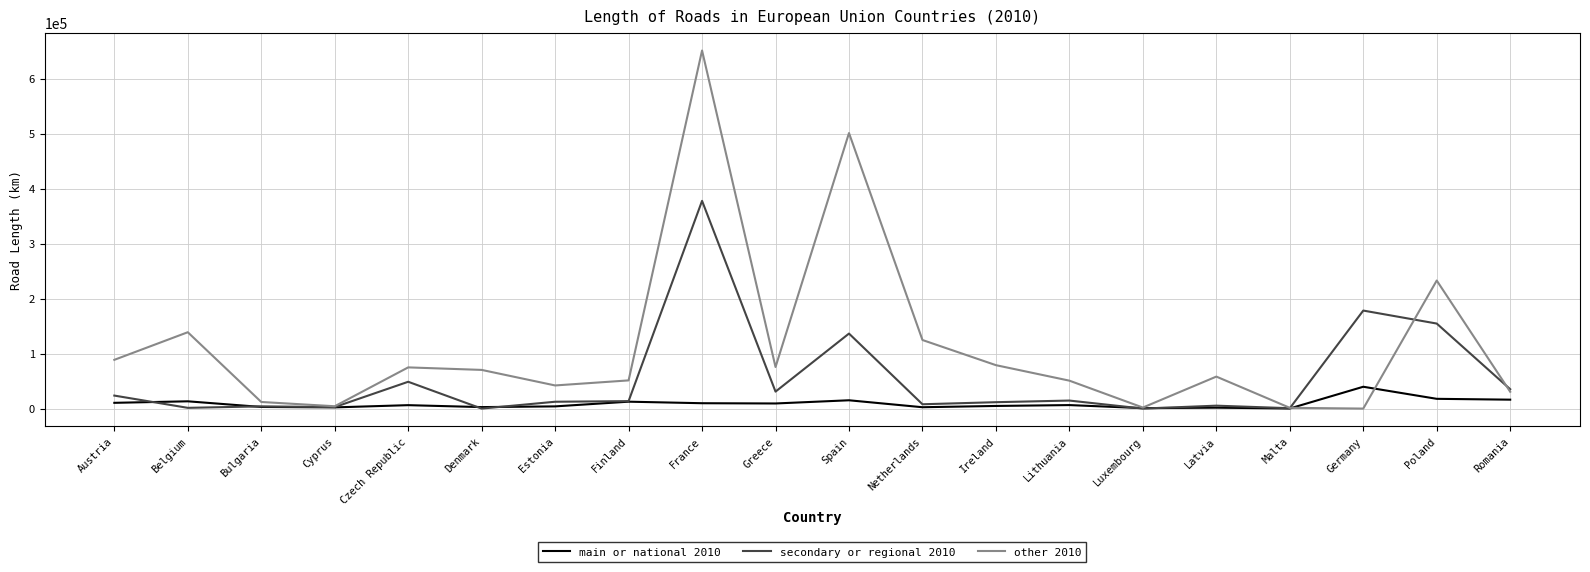

True or false: other 2010 has a value of 0 at Germany.

True